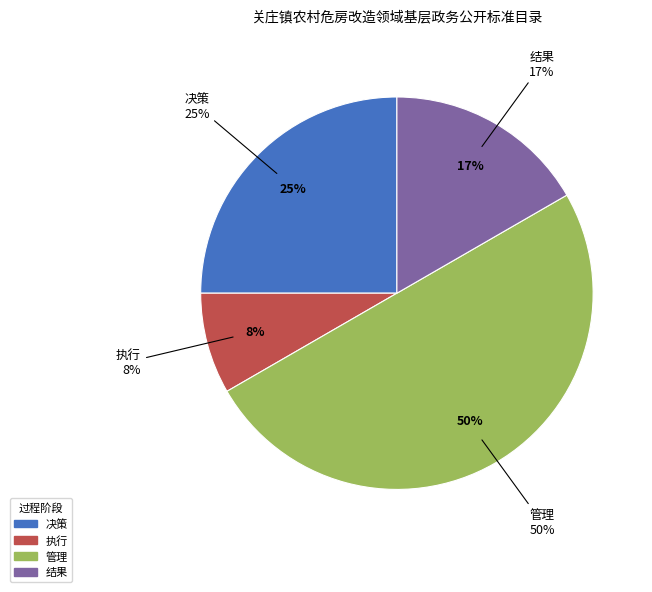

Is it true that 结果 is 17% of the pie?

True